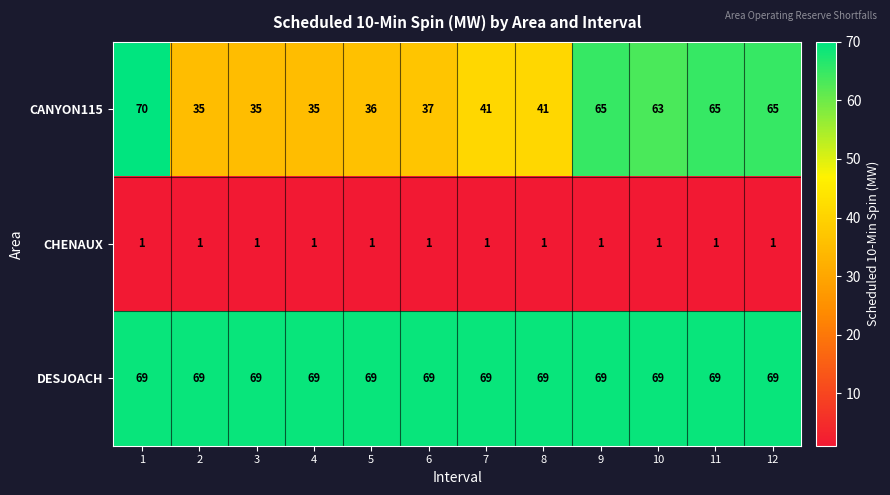

What is the sum of the CANYON115 values at 6 and 11?

102